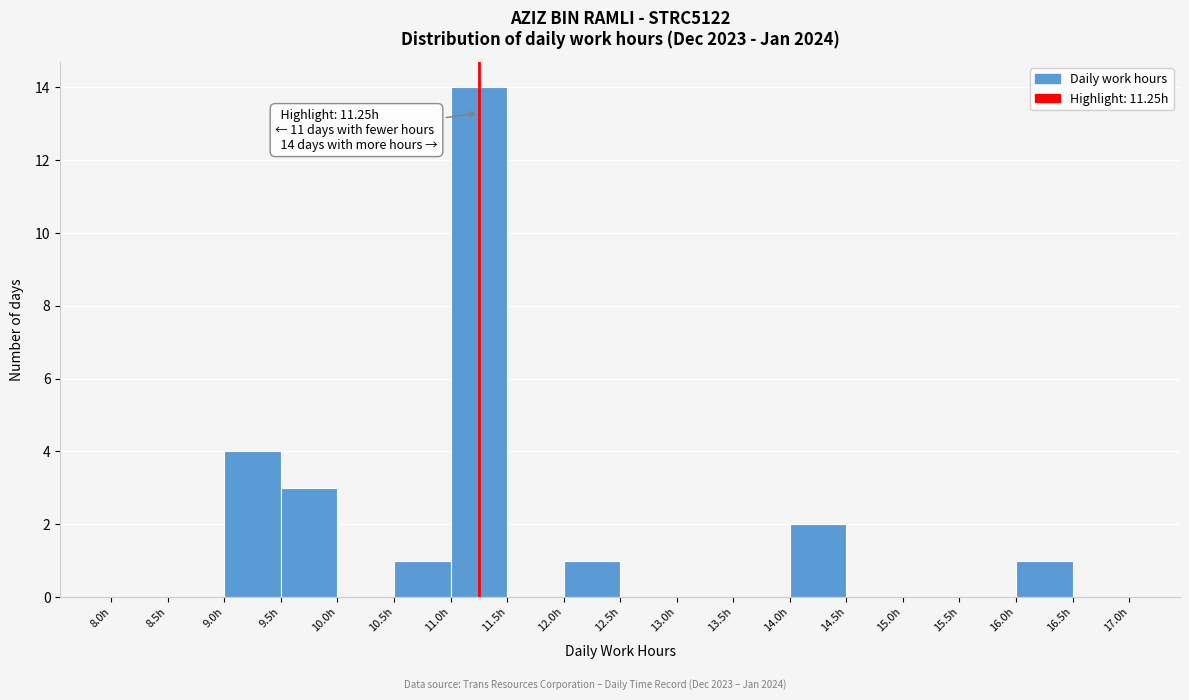

Over which range of the x-axis is the bar tallest?

11.0 to 11.5